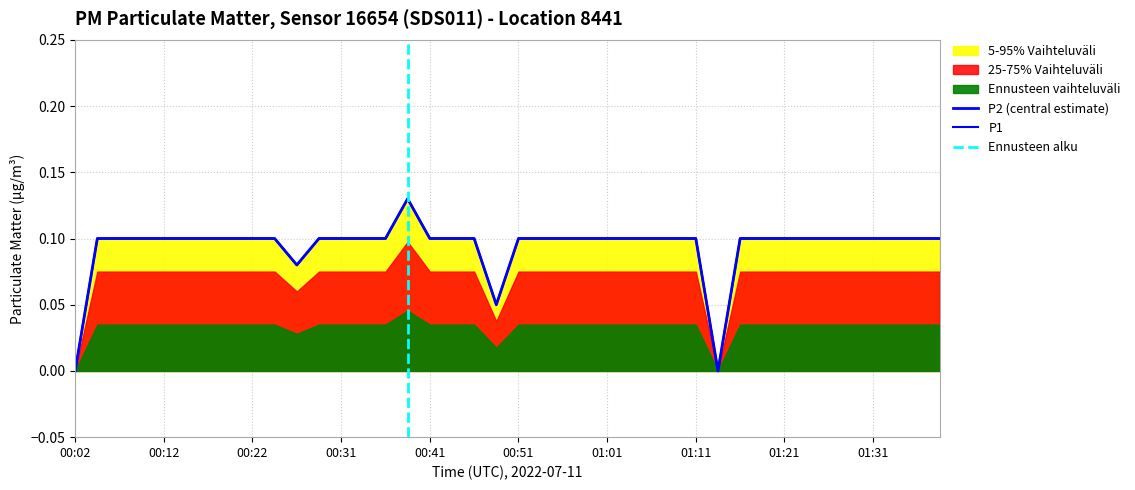

Where is P2 nearest to the value 0?

00:02